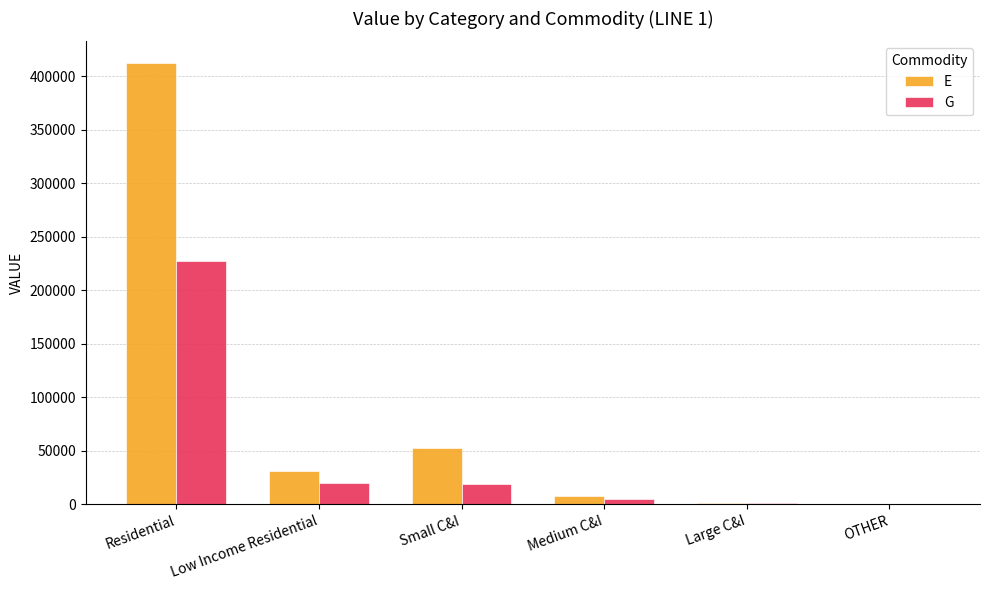

What are all the series names shown in the legend?

E, G